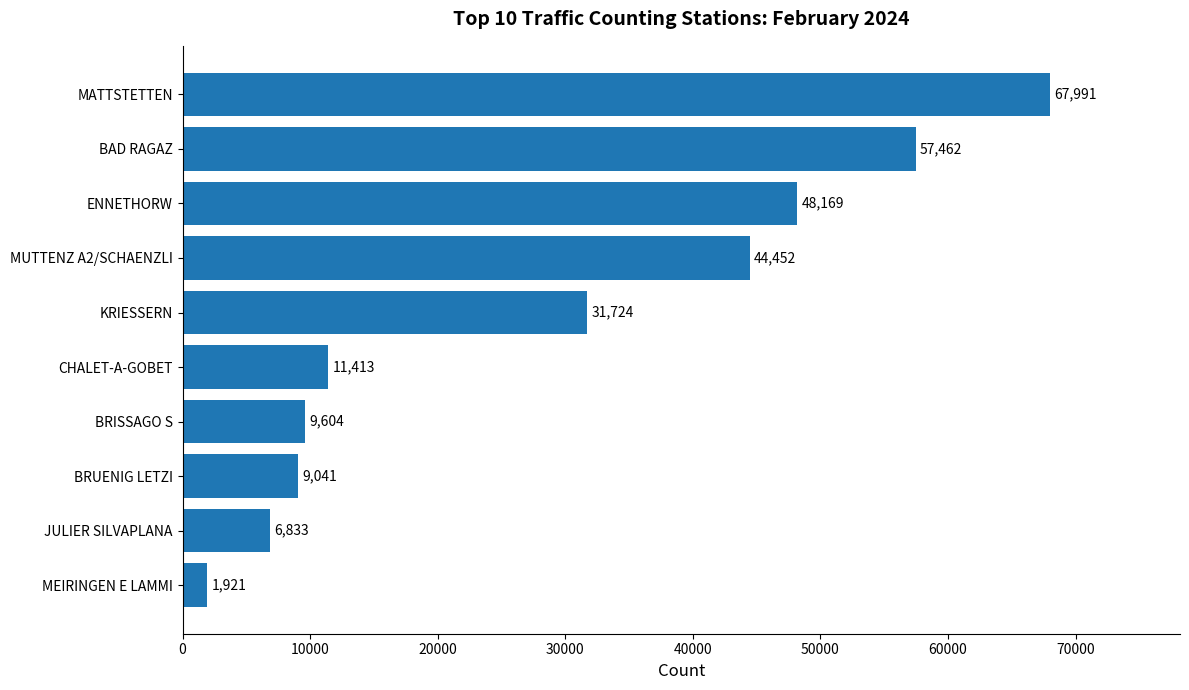

Reading top to bottom, list all the values displayed in this chart.

MATTSTETTEN=67991	BAD RAGAZ=57462	ENNETHORW=48169	MUTTENZ A2/SCHAENZLI=44452	KRIESSERN=31724	CHALET-A-GOBET=11413	BRISSAGO S=9604	BRUENIG LETZI=9041	JULIER SILVAPLANA=6833	MEIRINGEN E LAMMI=1921